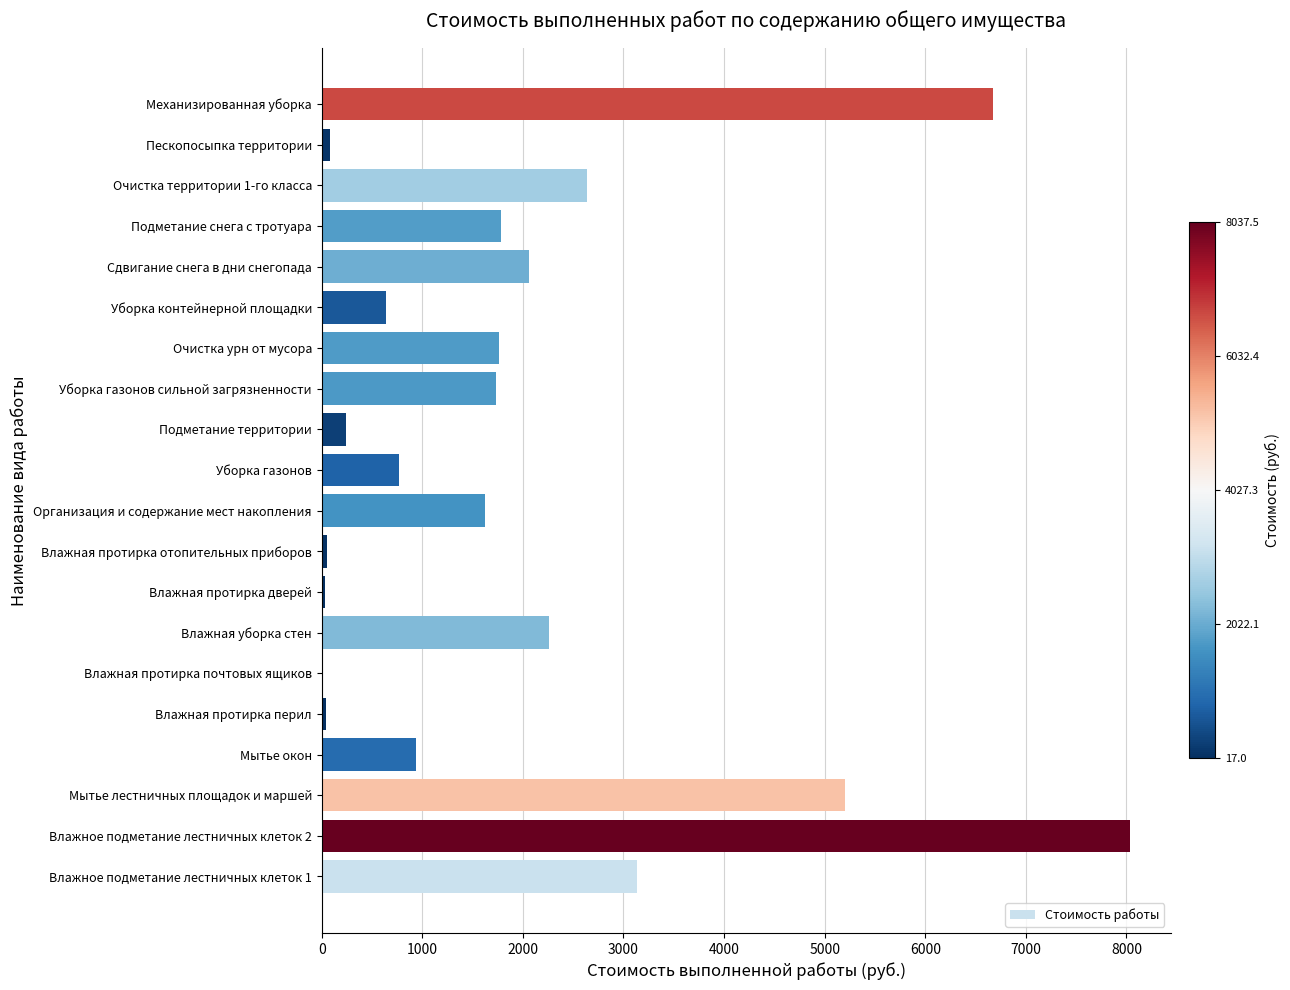

What is the change in value from Мытье лестничных площадок и маршей to Подметание территории?

-4959.4